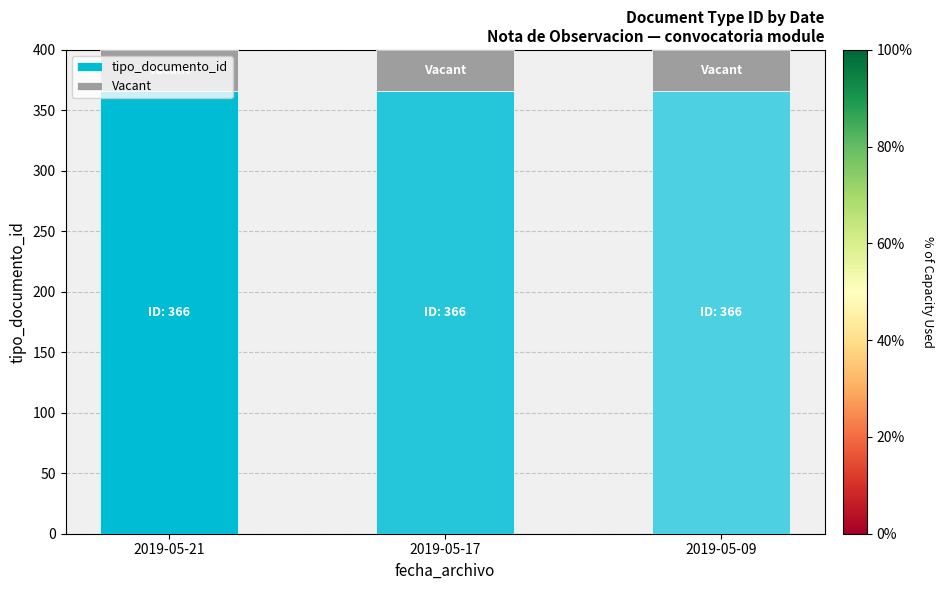

What is the lowest value of the tipo_documento_id series?

366